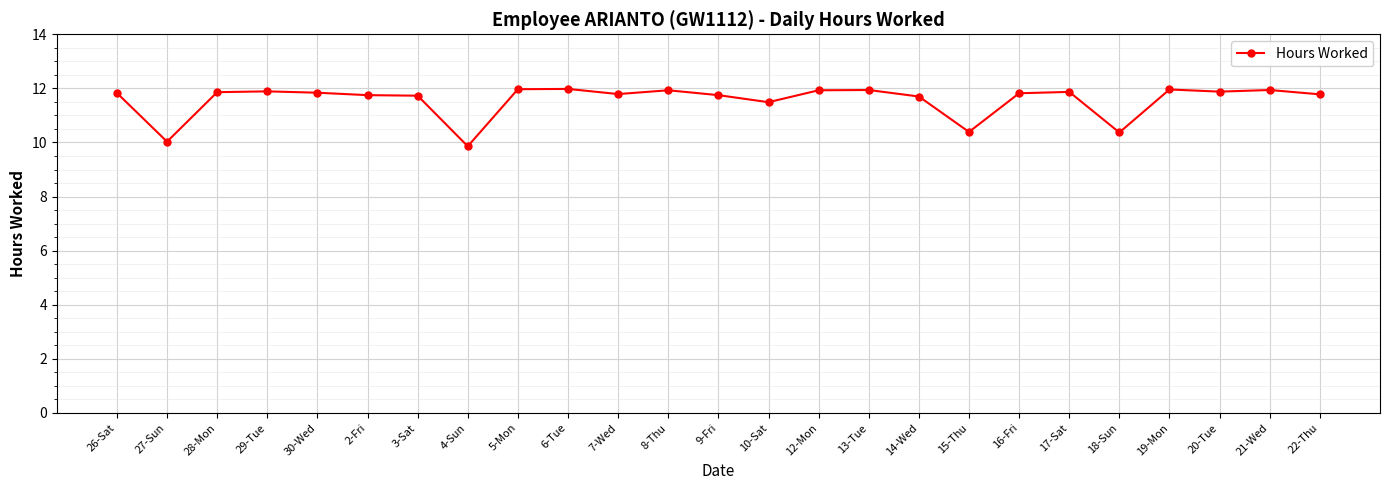

What is the ratio of the value at 7-Wed to the value at 30-Wed?

1.0